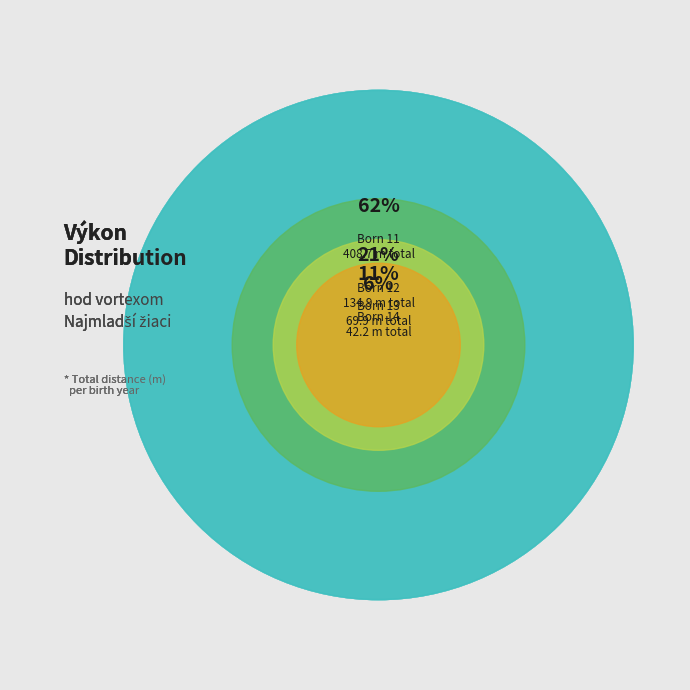

Does 23 represent more than half of the total?

No